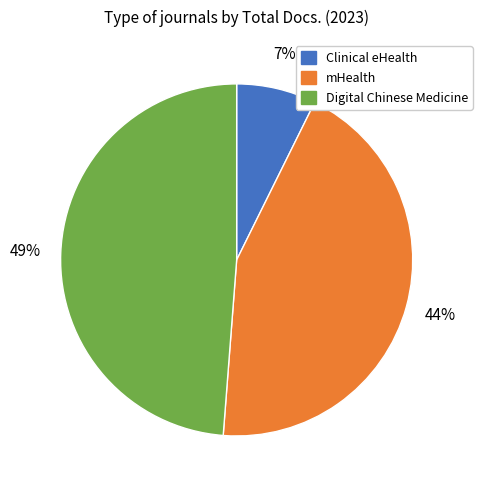

Is there any slice that represents more than half of the pie?

No